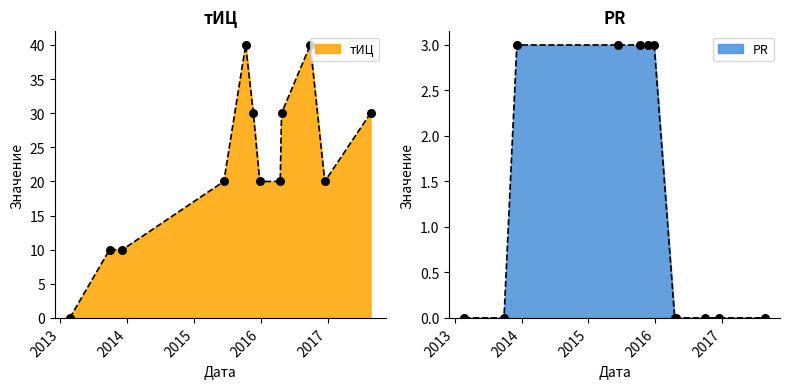

What is the total value across all series at 2016-12-15?

20